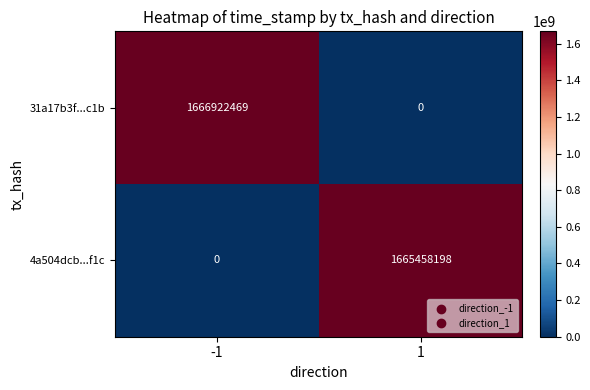

What is the total value across all series at 1?

1665458198